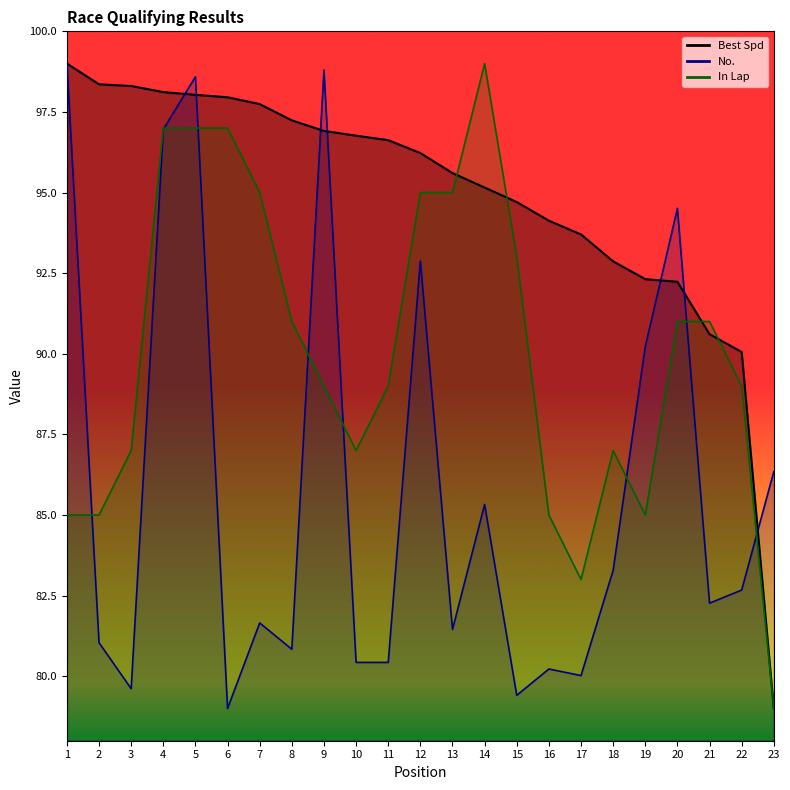

At which label is No. closest to 89?

19